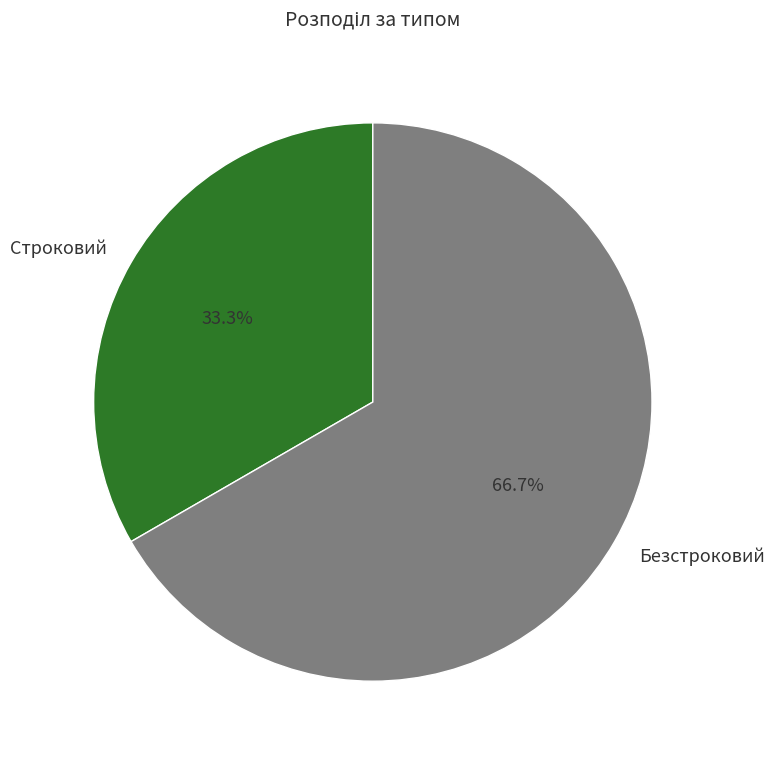

To the nearest percent, what is the difference between the Безстроковий and Строковий slice percentages?

33%